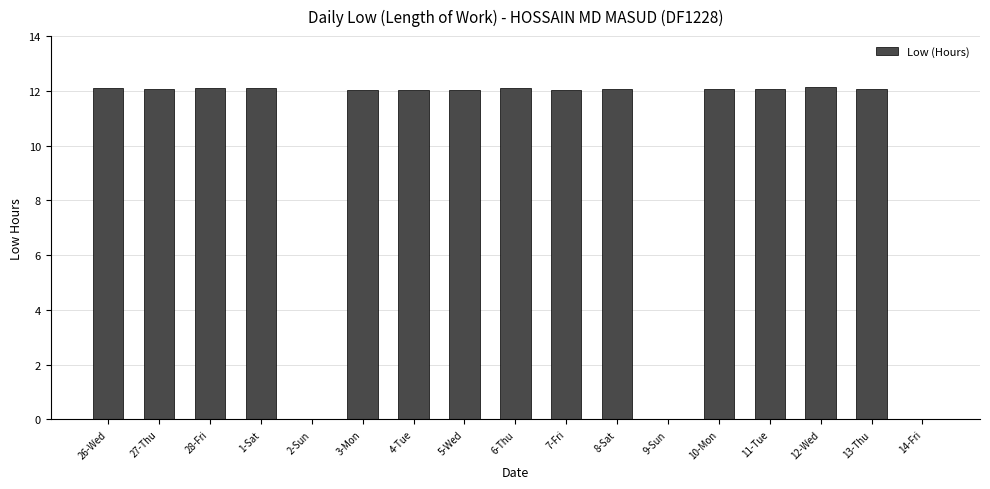

Count the number of categories in the chart.

17